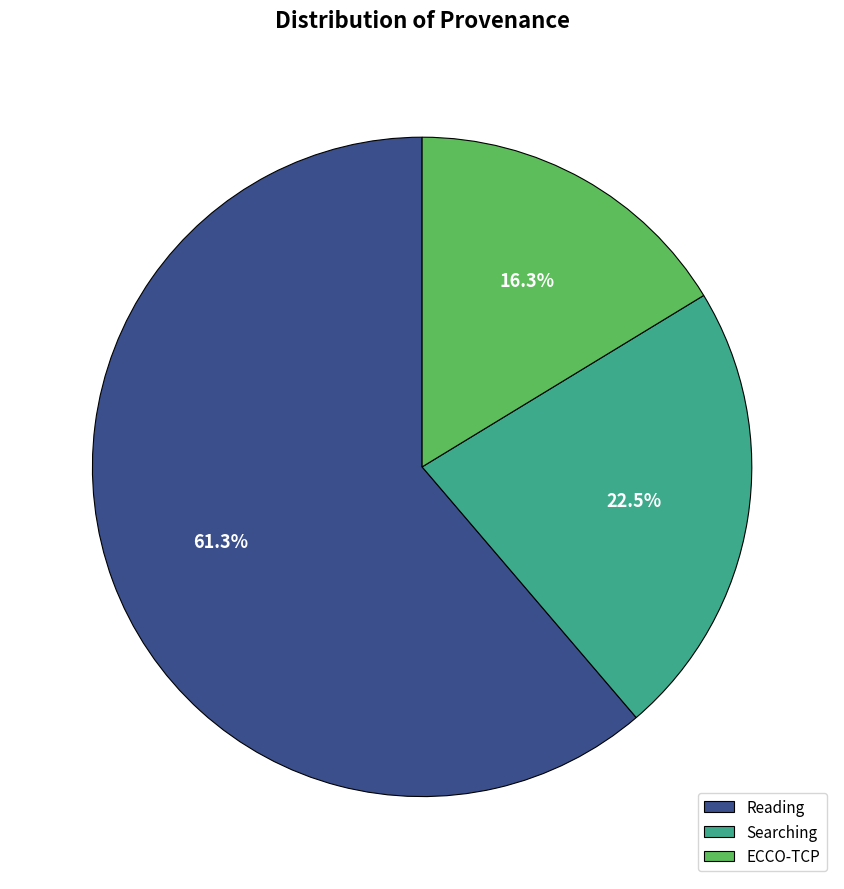

Does ECCO-TCP account for over 50% of the chart?

No